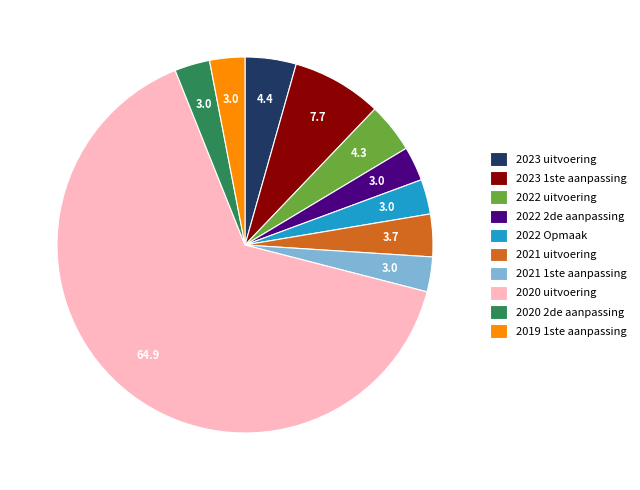

What is the ratio of the value at 2019 1ste aanpassing to the value at 2022 uitvoering?

0.7